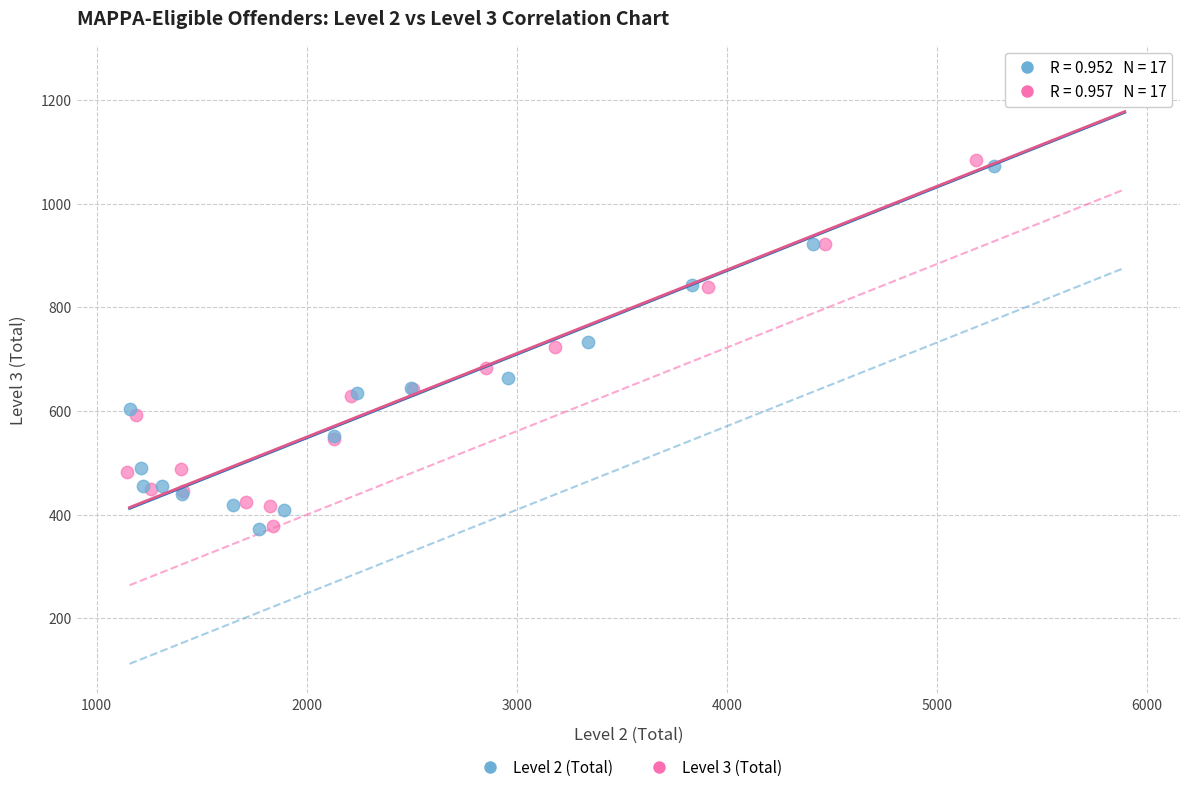

What are all the series names shown in the legend?

Level 2 (Total), Level 3 (Total)